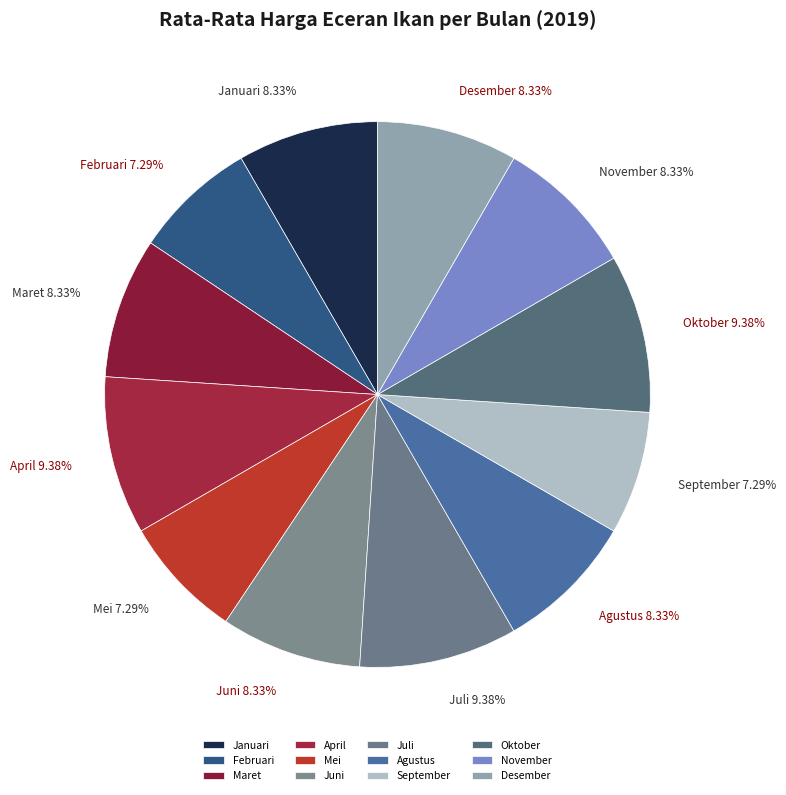

How many slices are in this pie chart?

12